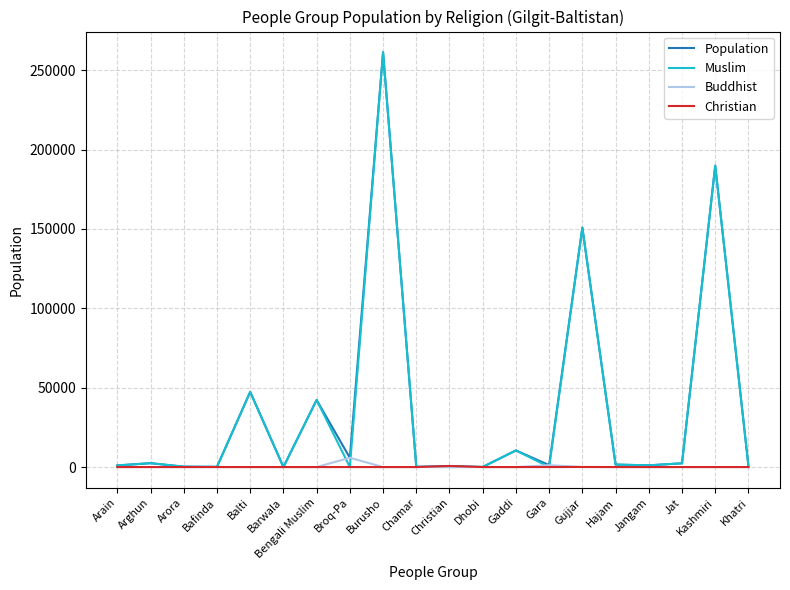

How many lines are shown in the chart?

4